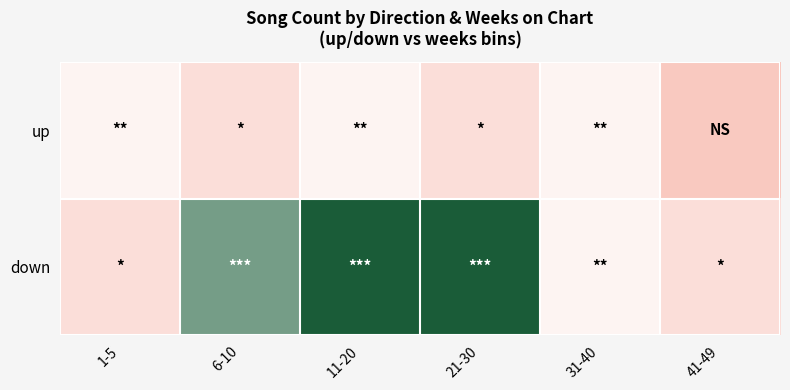

Reading left to right, list all the values displayed in this chart.

up: 1-5=3	6-10=2	11-20=3	21-30=2	31-40=3	41-49=1
down: 1-5=2	6-10=5	11-20=6	21-30=6	31-40=3	41-49=2